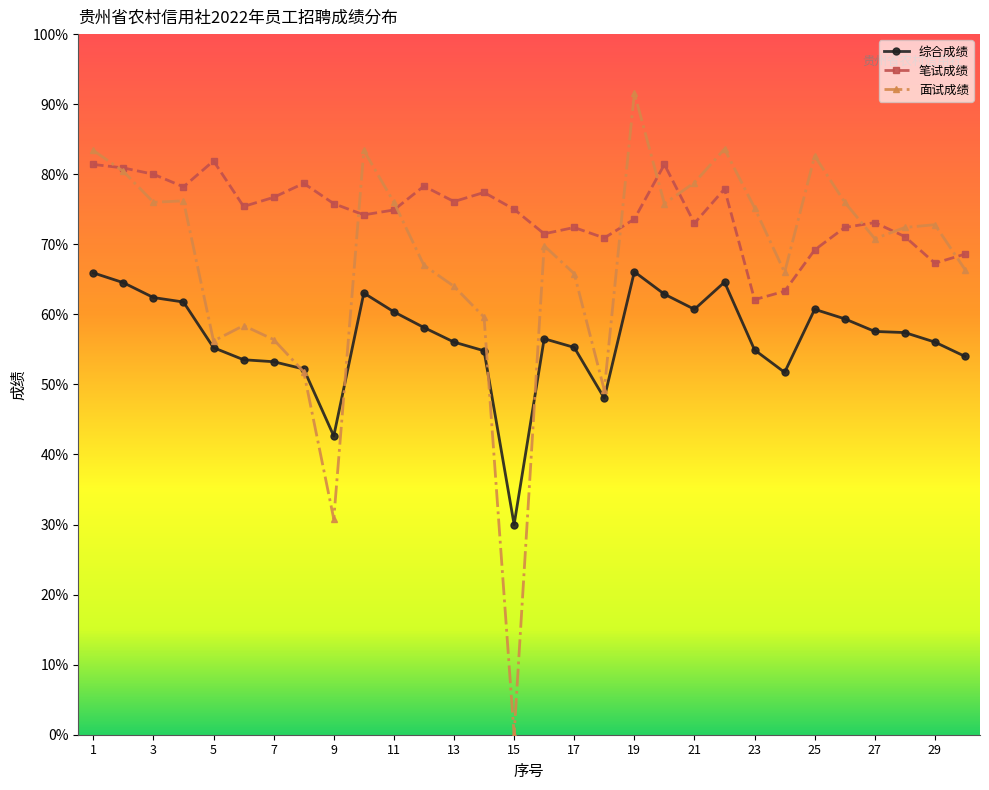

What are all the series names shown in the legend?

综合成绩, 笔试成绩, 面试成绩